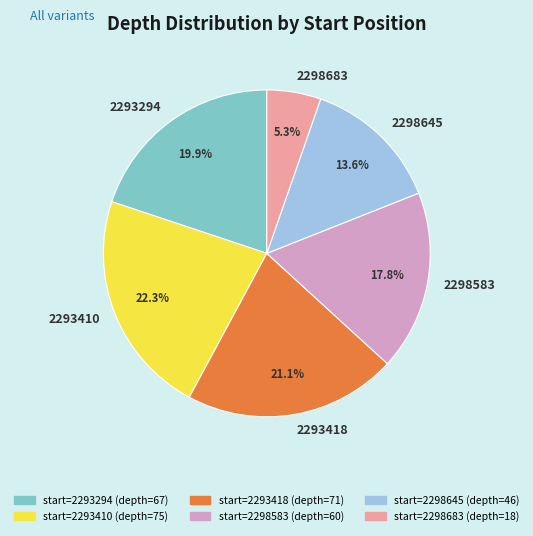

Count the number of slices in the pie.

6